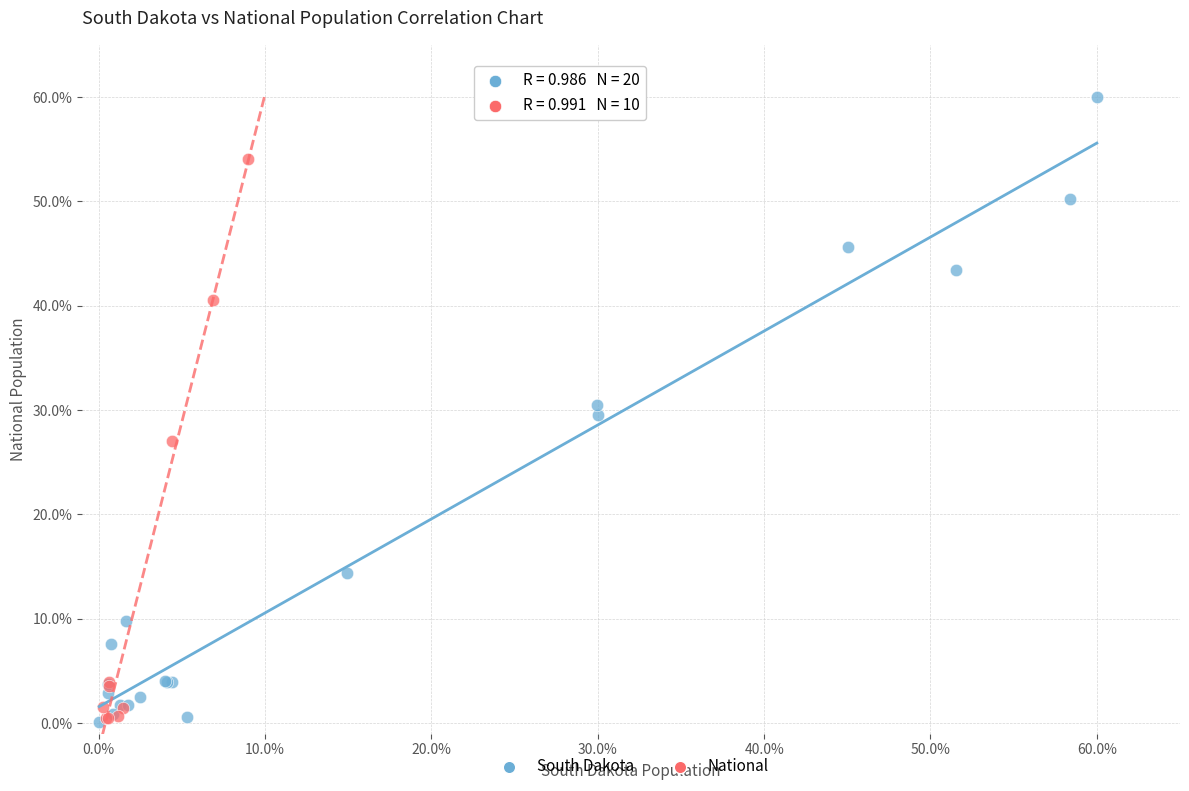

Which series reaches the maximum Y coordinate?

South Dakota